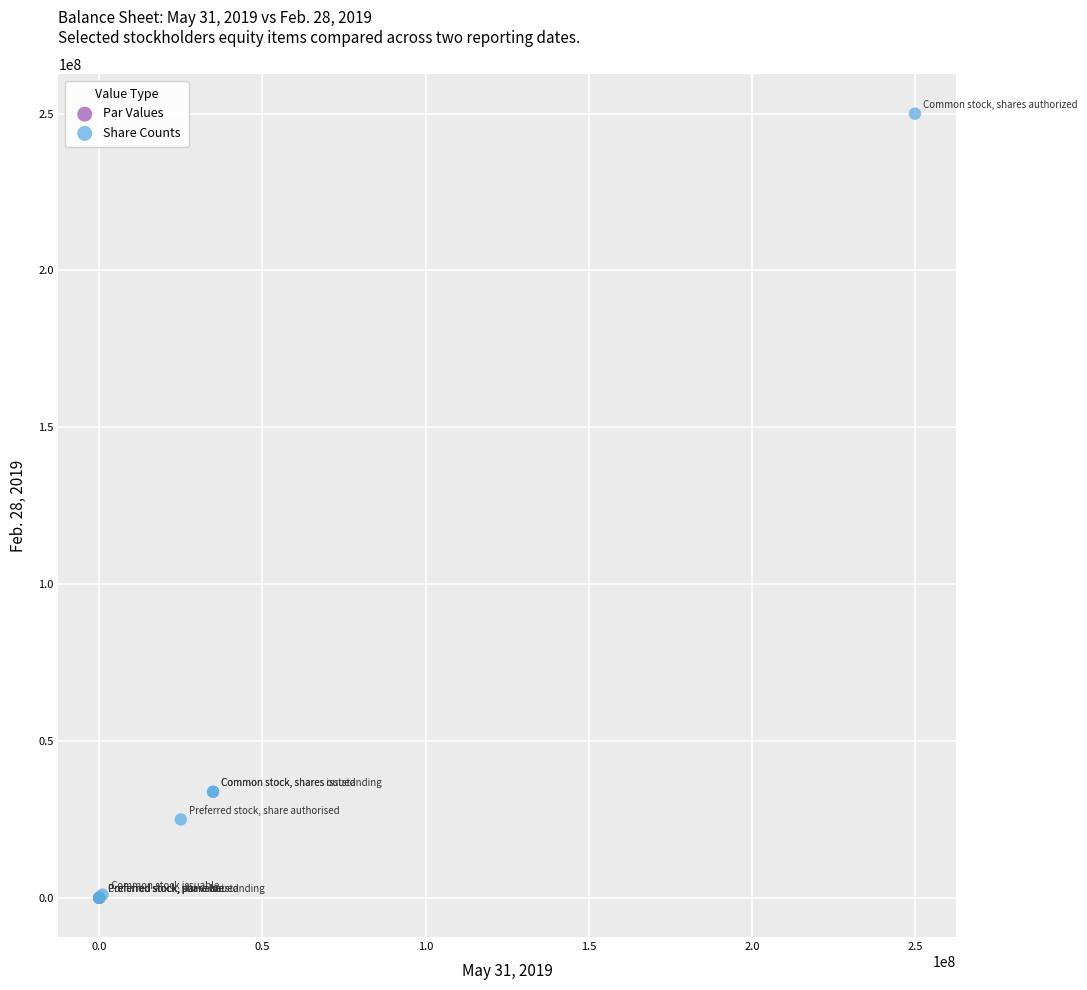

What are all the series names shown in the legend?

Par Values, Share Counts